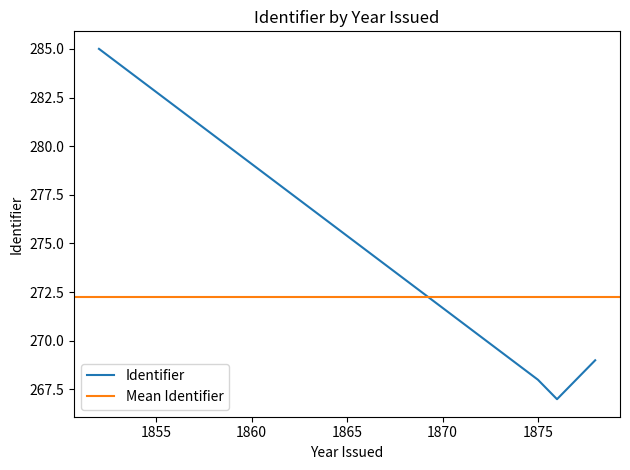

What is the ratio of the value at 1876 to the value at 1878?

1.0